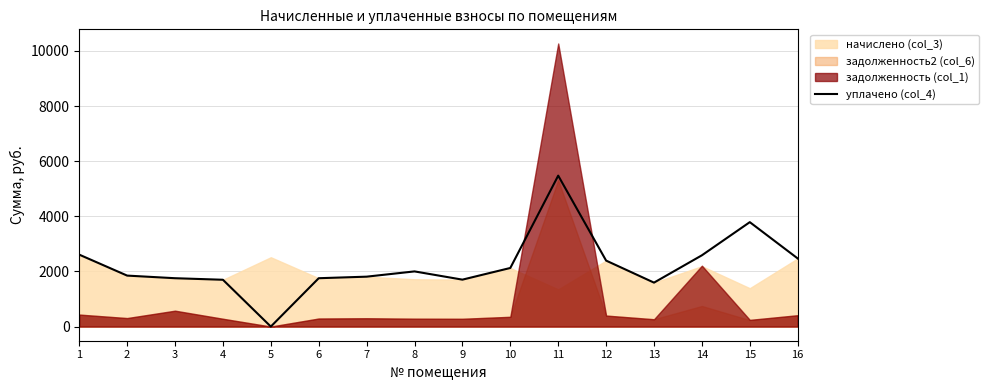

What is the ratio of the value at 10 to the value at 3?

1.2